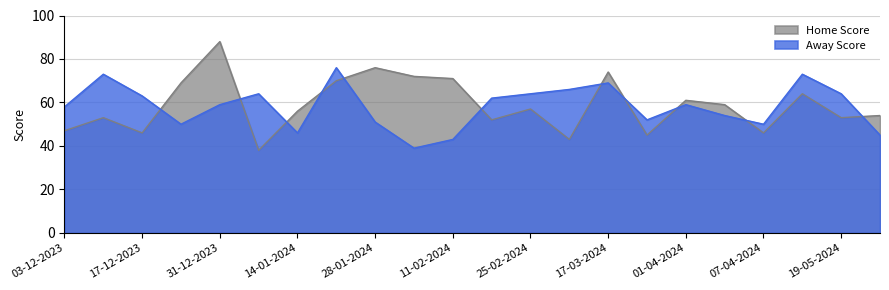

What is the sum of the Home Score values at 24-12-2023 and 26-05-2024?

123